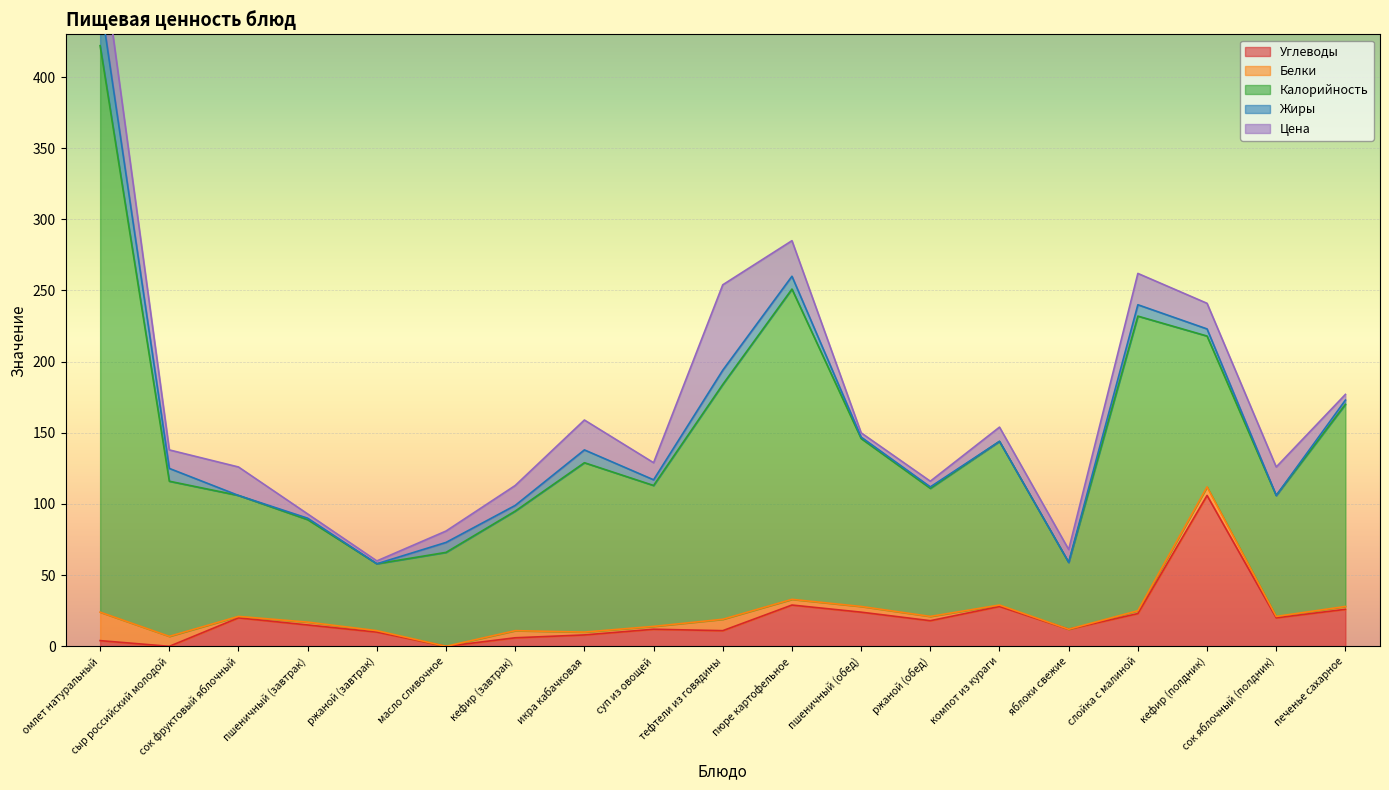

What is the label of the 10th point from the right?

тефтели из говядины